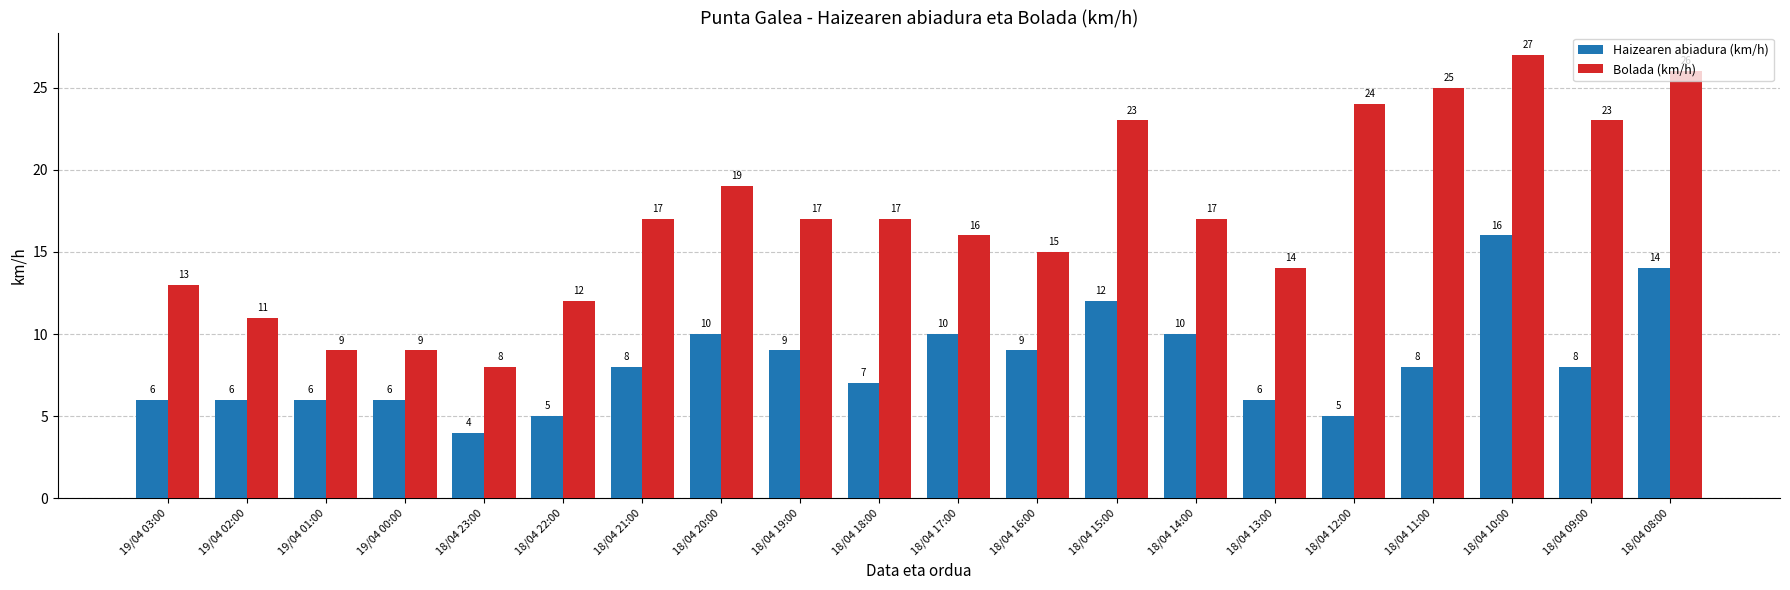

How many bars are there in each group?

2